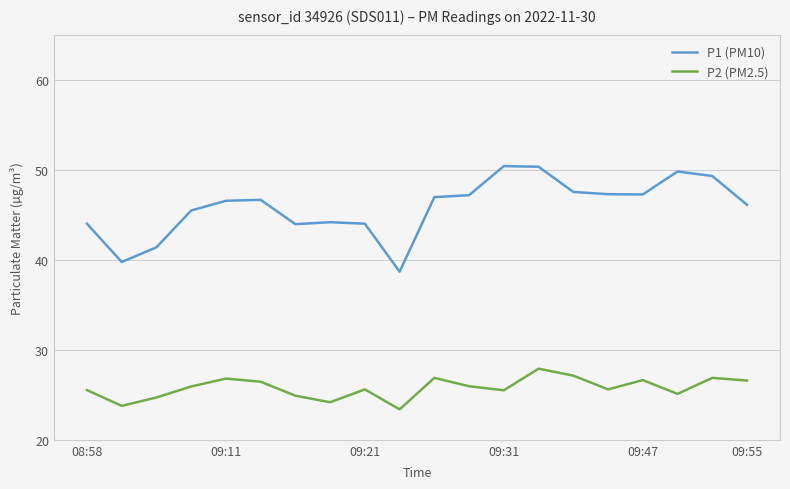

What is the greatest value displayed?

50.4